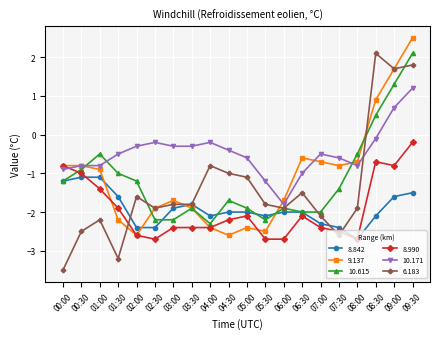

Which series changed the most between 04:00 and 08:30?

9.137